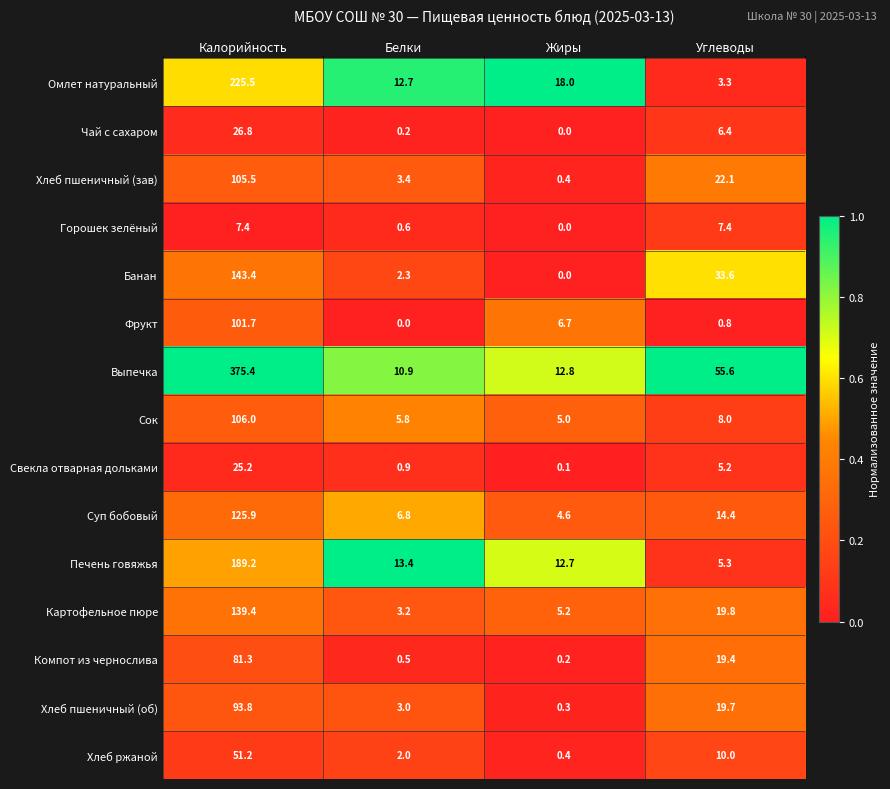

Which series has the largest range (max minus min)?

Выпечка